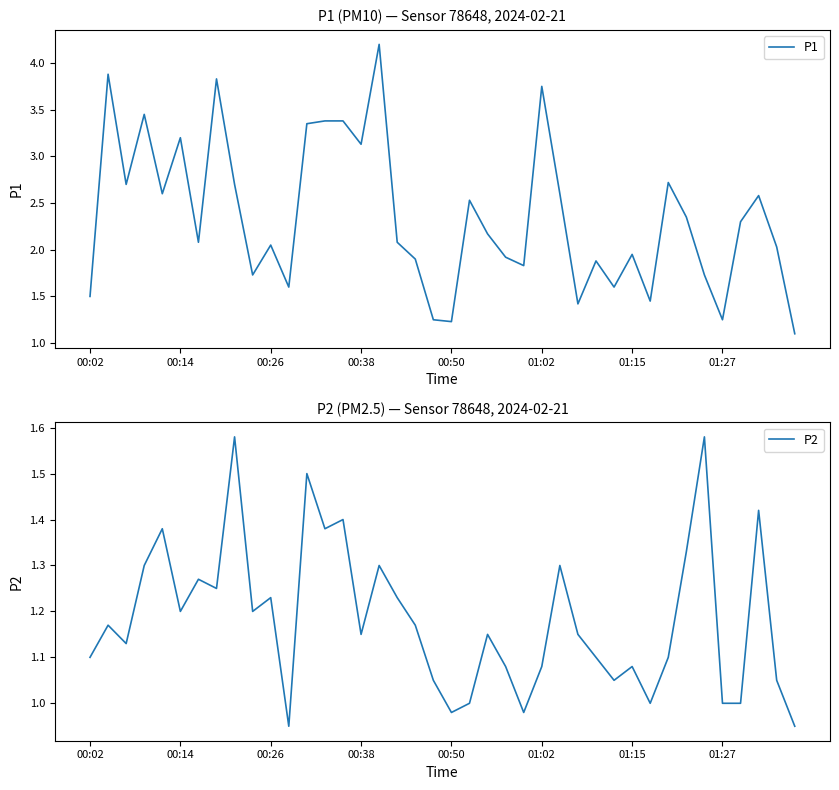

Does the chart display data point markers on the line(s)?

No